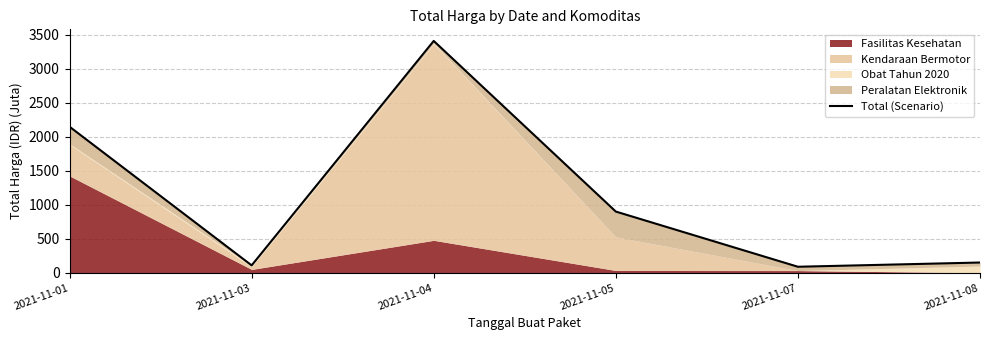

What is the sum of the values at 2021-11-08 and 2021-11-07?

239.6